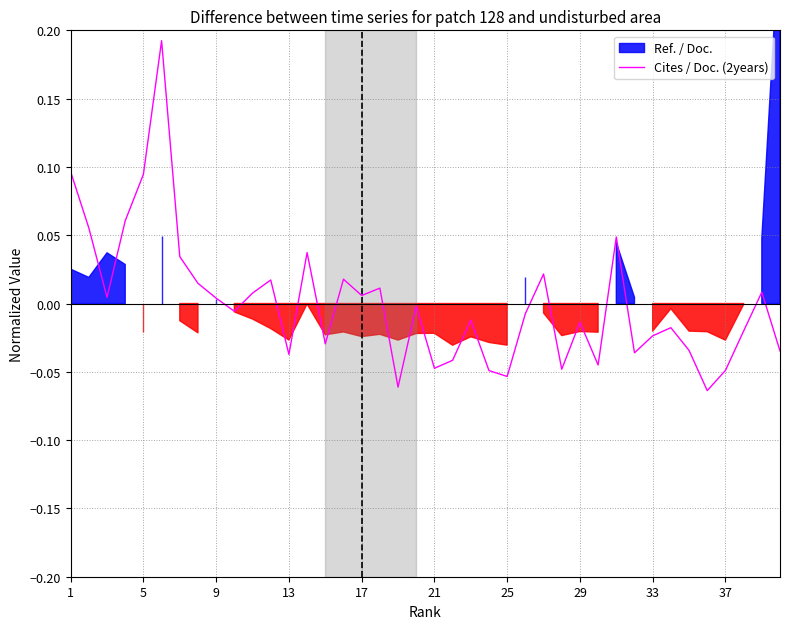

Reading left to right, extract all data points from this chart.

0.1	0.1	0.0	0.1	0.1	0.2	0.0	0.0	0.0	-0.0	0.0	0.0	-0.0	0.0	-0.0	0.0	0.0	0.0	-0.1	-0.0	-0.0	-0.0	-0.0	-0.0	-0.1	-0.0	0.0	-0.0	-0.0	-0.0	0.0	-0.0	-0.0	-0.0	-0.0	-0.1	-0.0	-0.0	0.0	-0.0